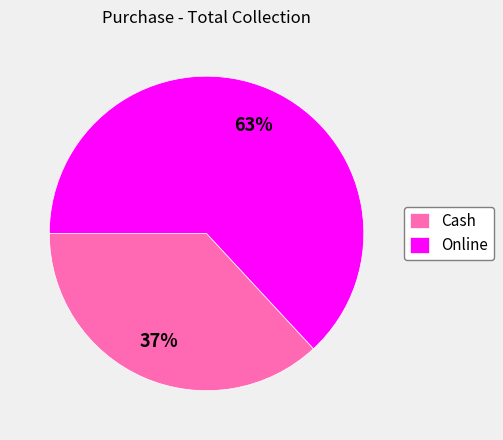

Count the number of slices in the pie.

2